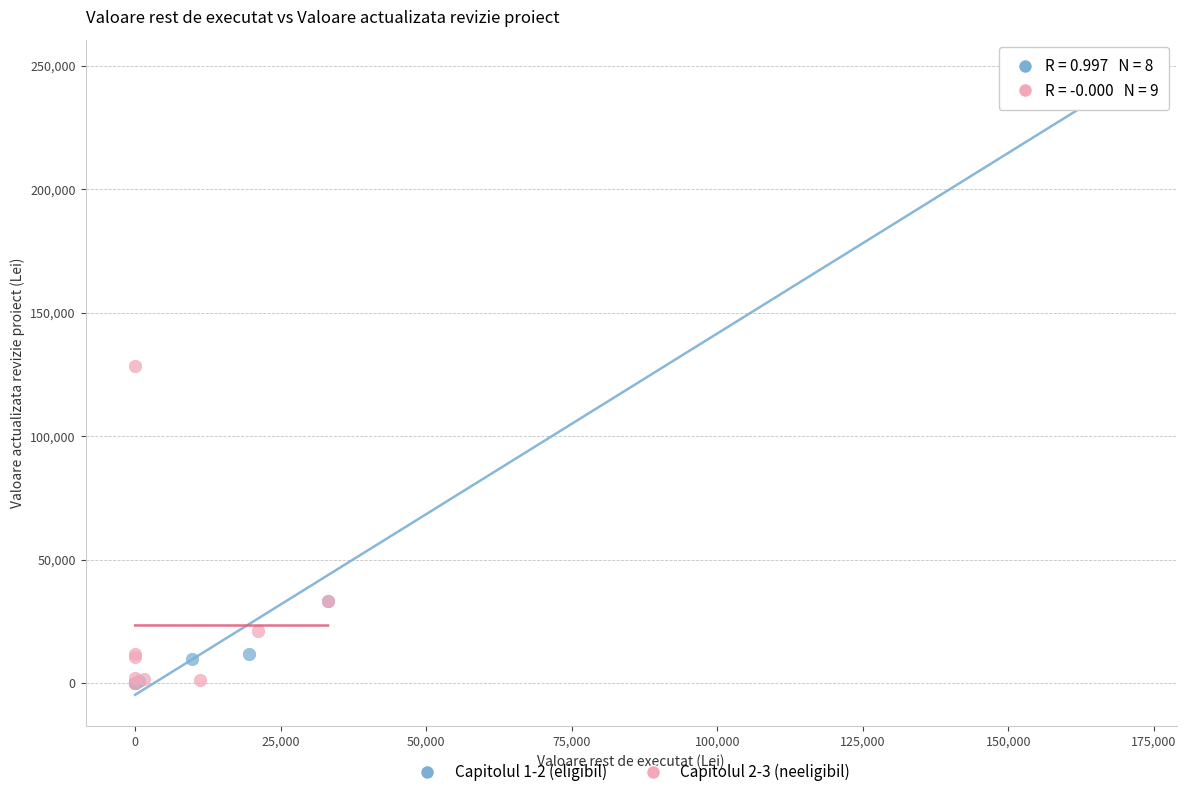

Which series contains the highest Y value?

Capitolul 1-2 (eligibil)